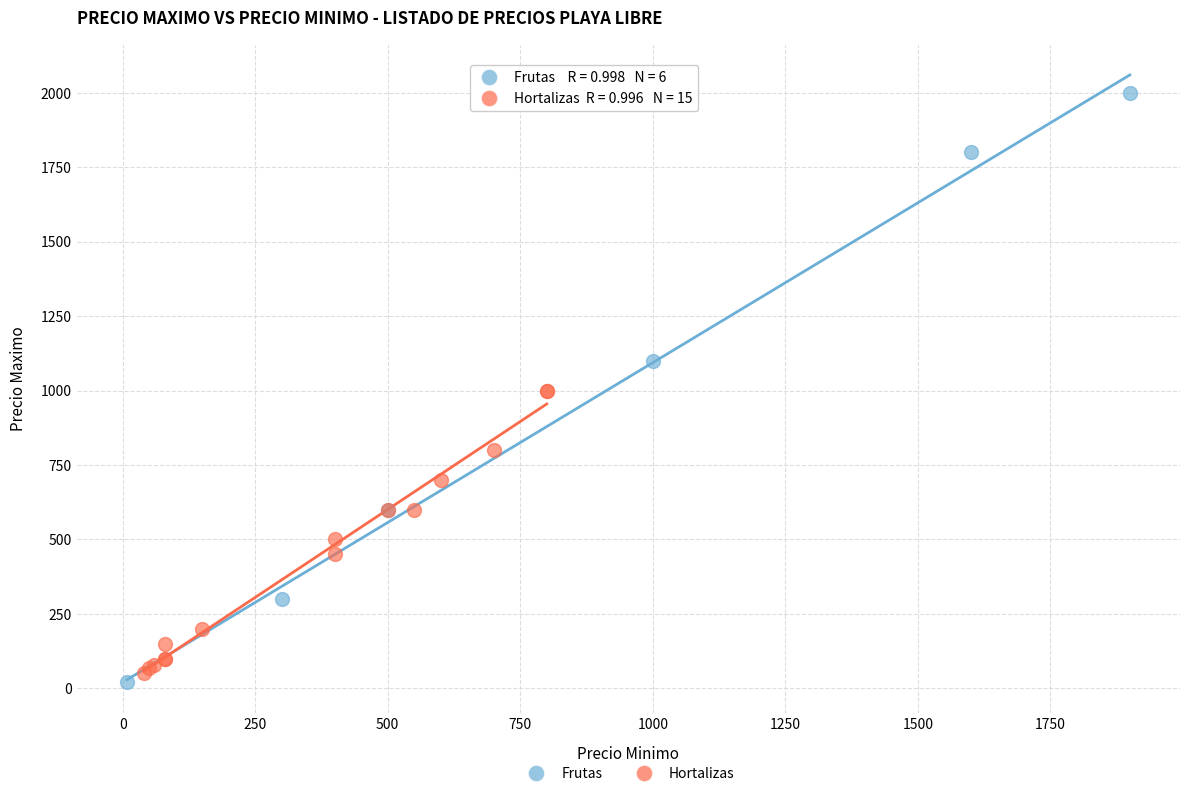

Which series contains the highest Y value?

Frutas